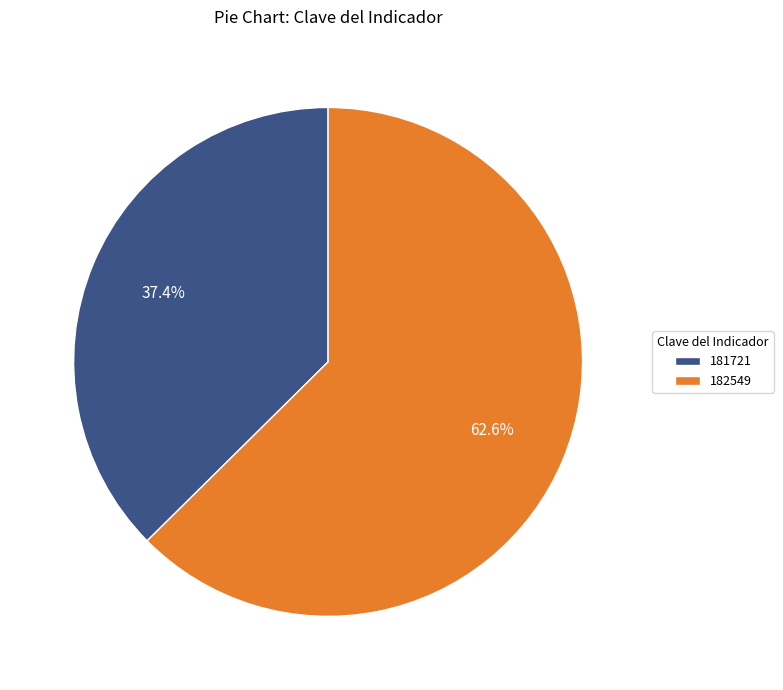

How many slices are in this pie chart?

2